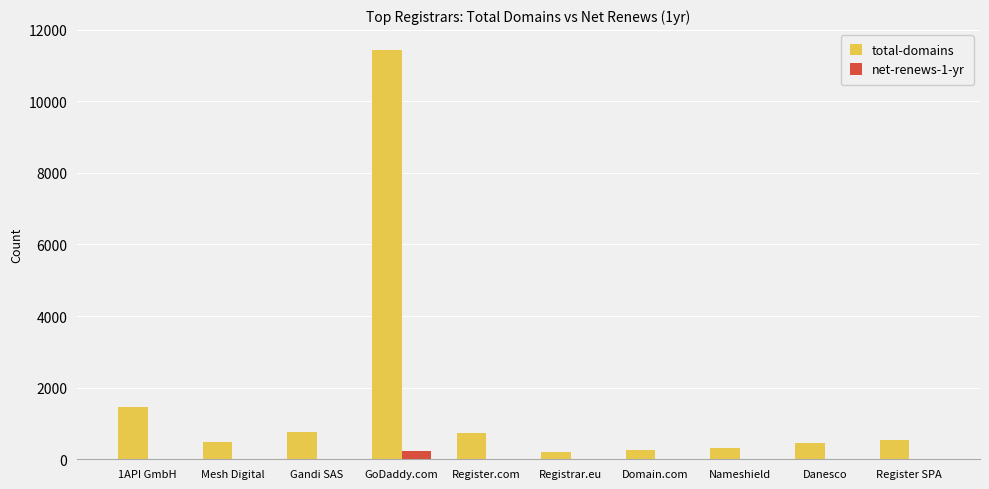

What is the approximate value of total-domains at Mesh Digital?

474